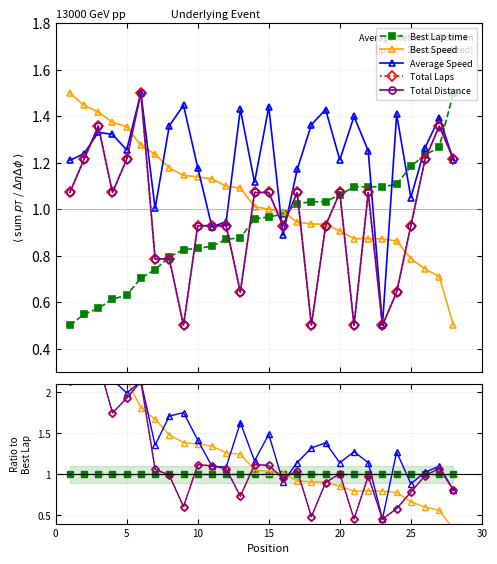

What is the value of the Best Speed point at the 15th from the left?

1.0